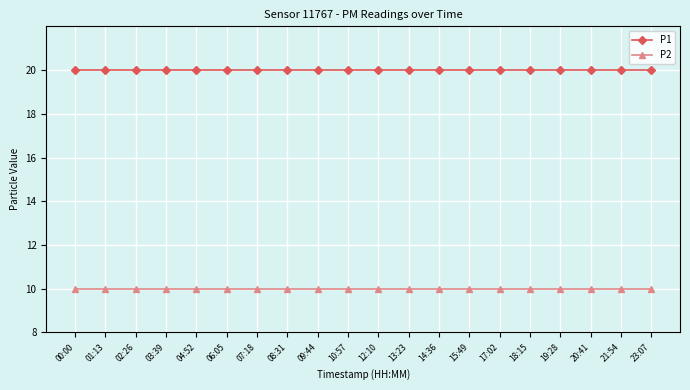

What position from the right is 03:39?

17